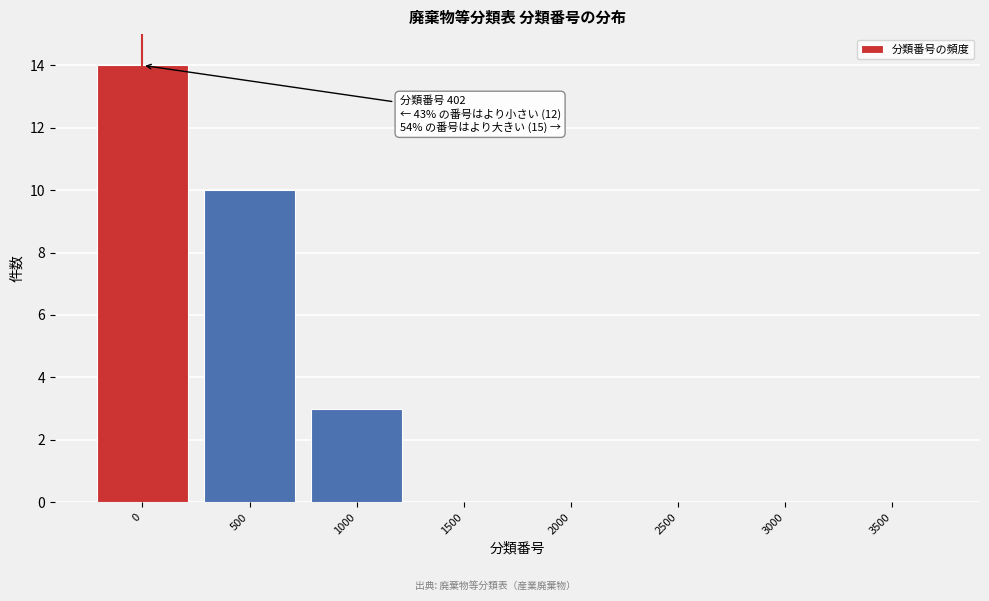

Reading right to left, extract all data points from this chart.

3500=0	3000=0	2500=0	2000=0	1500=0	1000=3	500=10	0=14